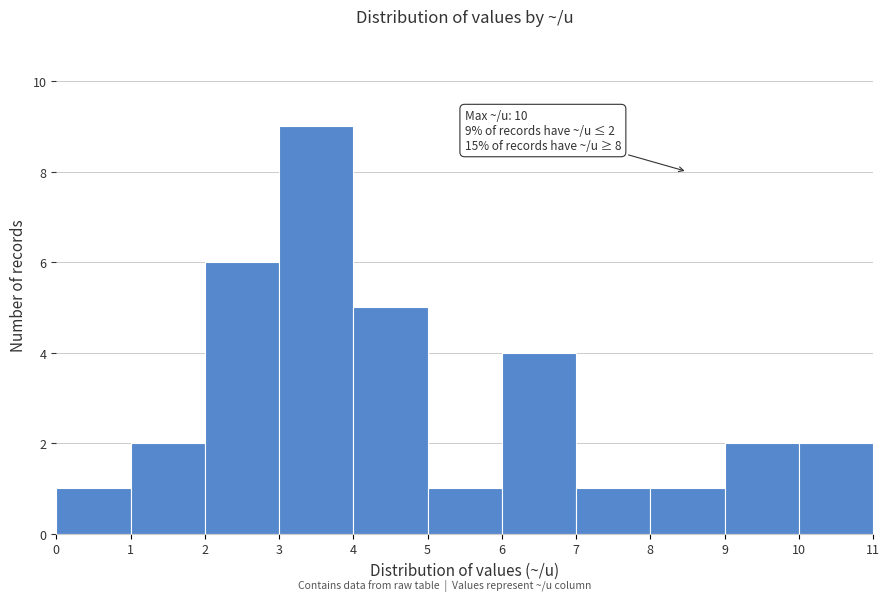

Over which range of the x-axis is the bar tallest?

3 to 4